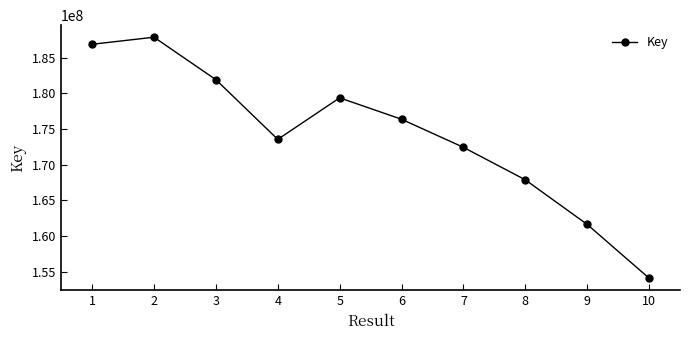

What is the value of the 3rd point from the left?

181933720